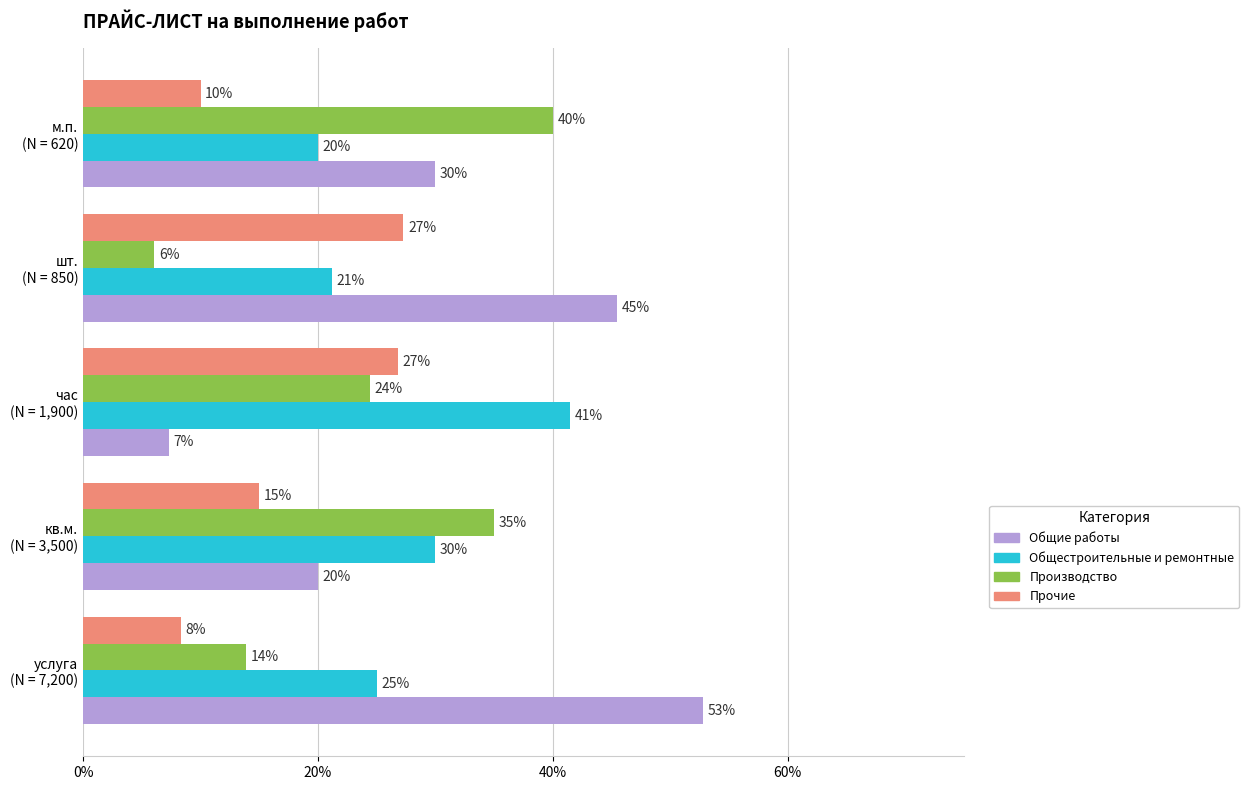

What is the minimum value for Производство?

0.1